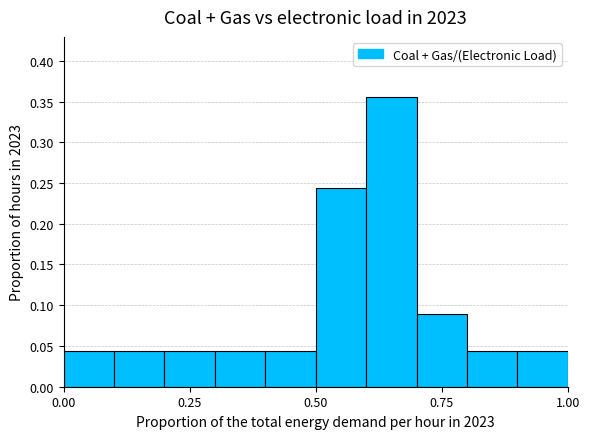

Around what value on the x-axis is the tallest bar? Give the approximate position of its centre, as read against the axis.

0.65